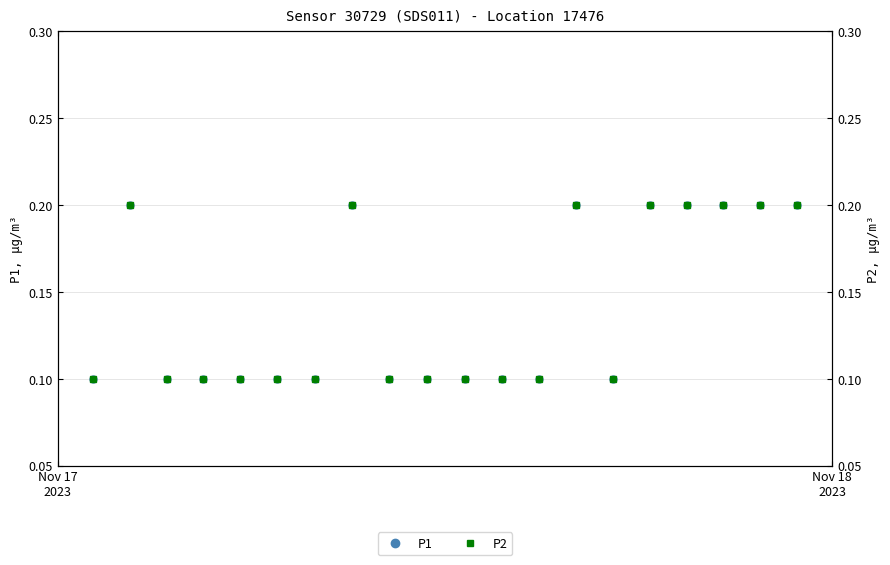

True or false: P1 and P2 cross at least once.

False